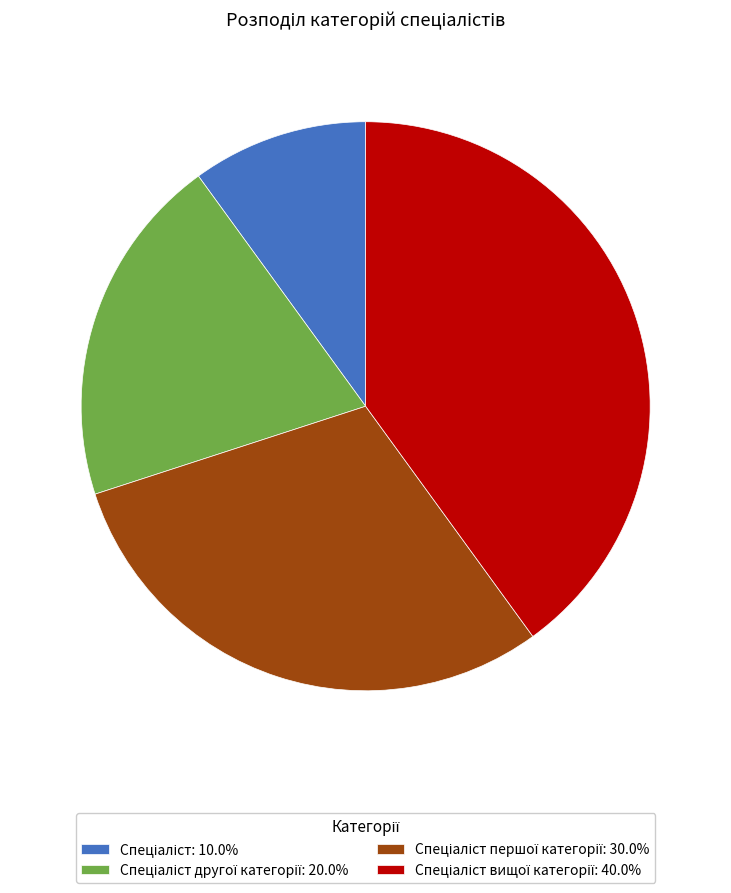

Is there any slice that represents more than half of the pie?

No